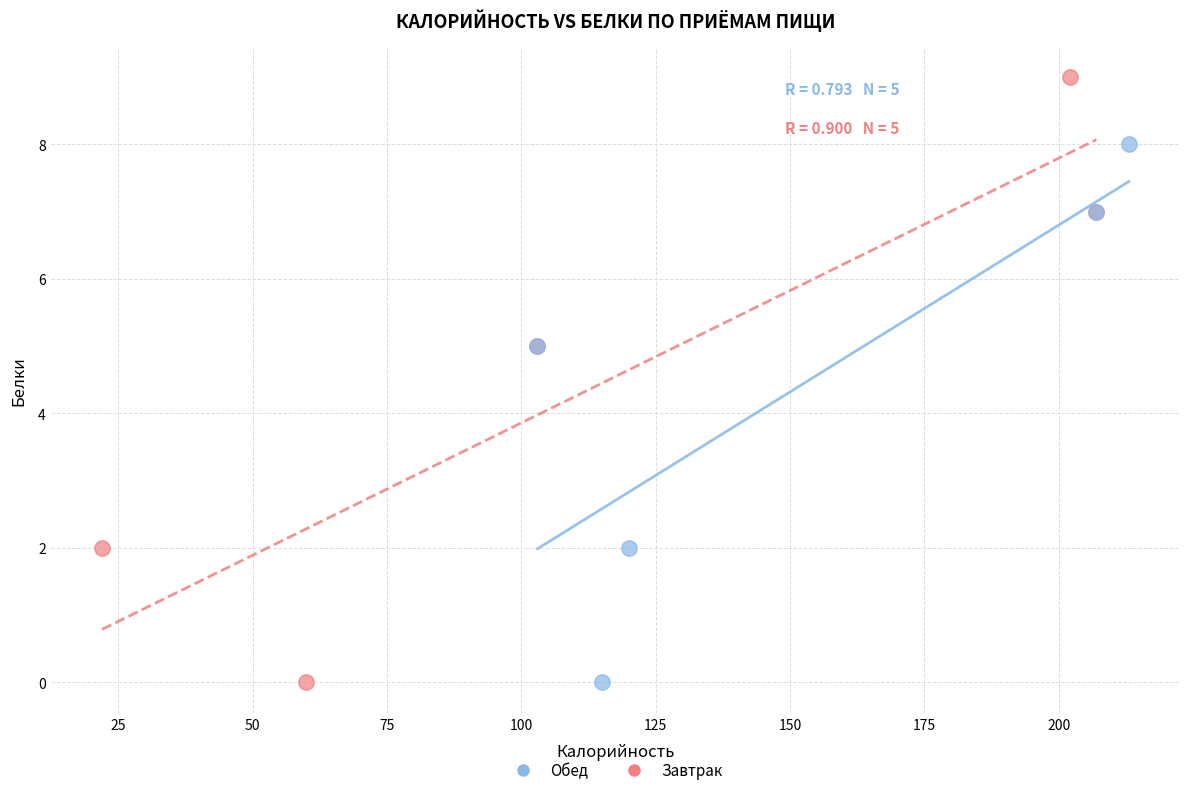

Which series reaches the maximum Y coordinate?

Завтрак